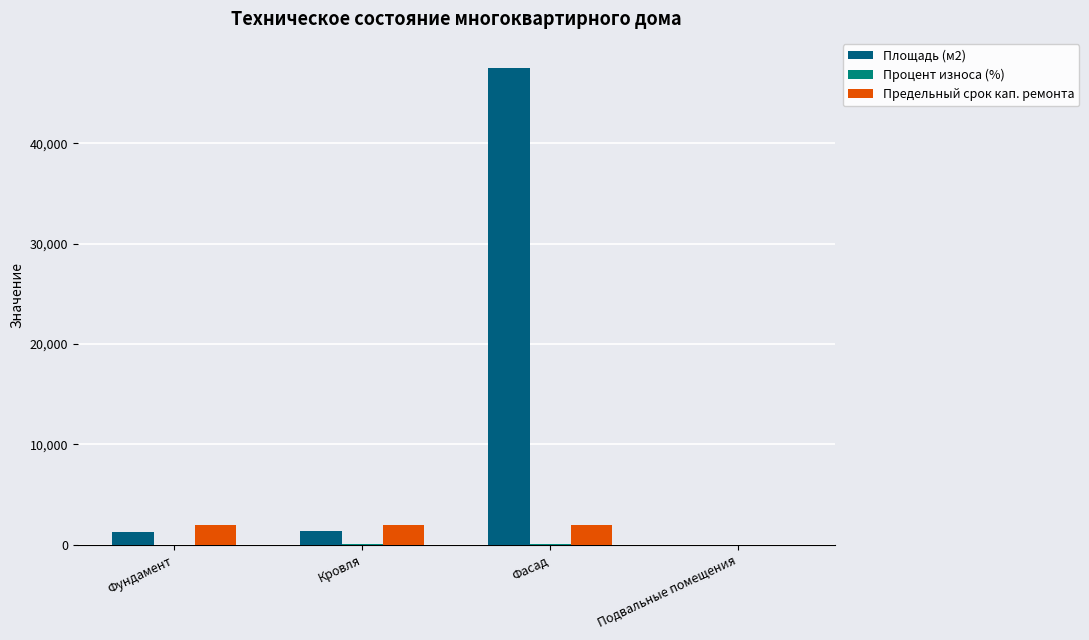

What is the greatest value displayed?

47473.0